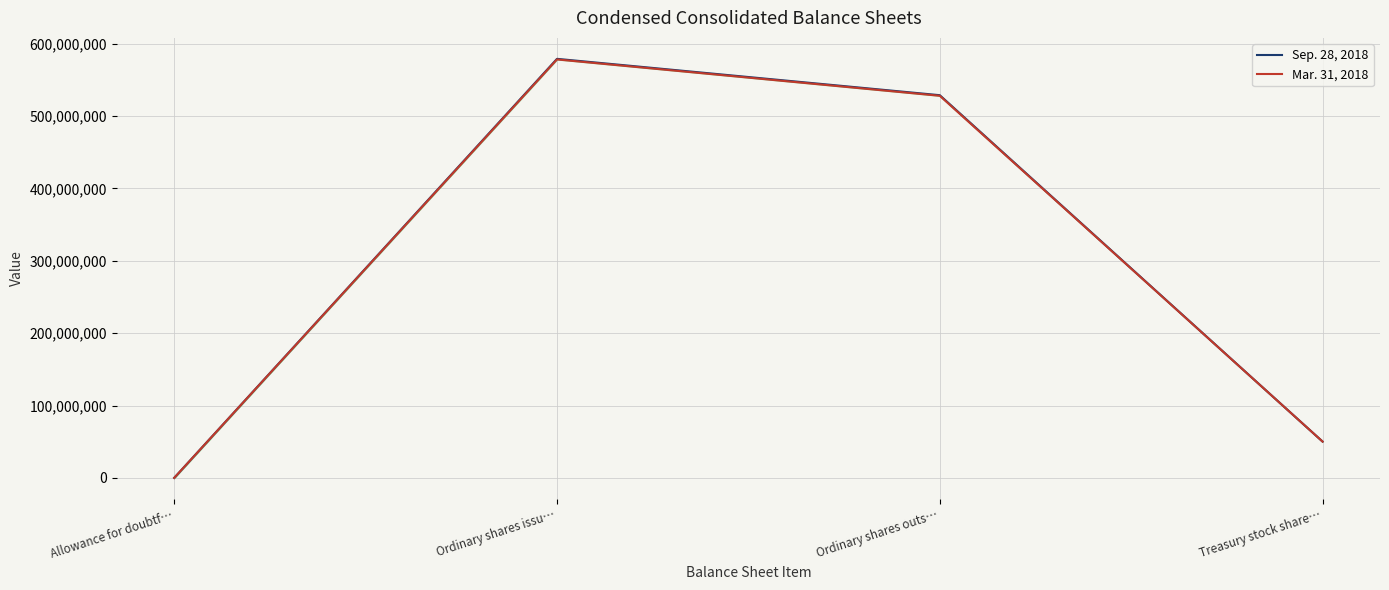

Rank the categories by Sep. 28, 2018 value from lowest to highest.

Allowance for doubtf…, Treasury stock share…, Ordinary shares outs…, Ordinary shares issu…